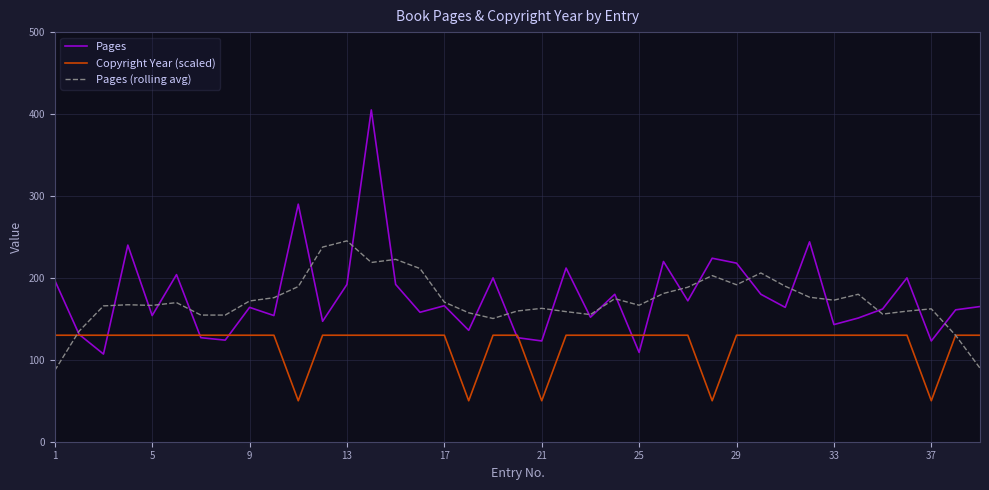

What is the maximum value shown in the chart?

405.0